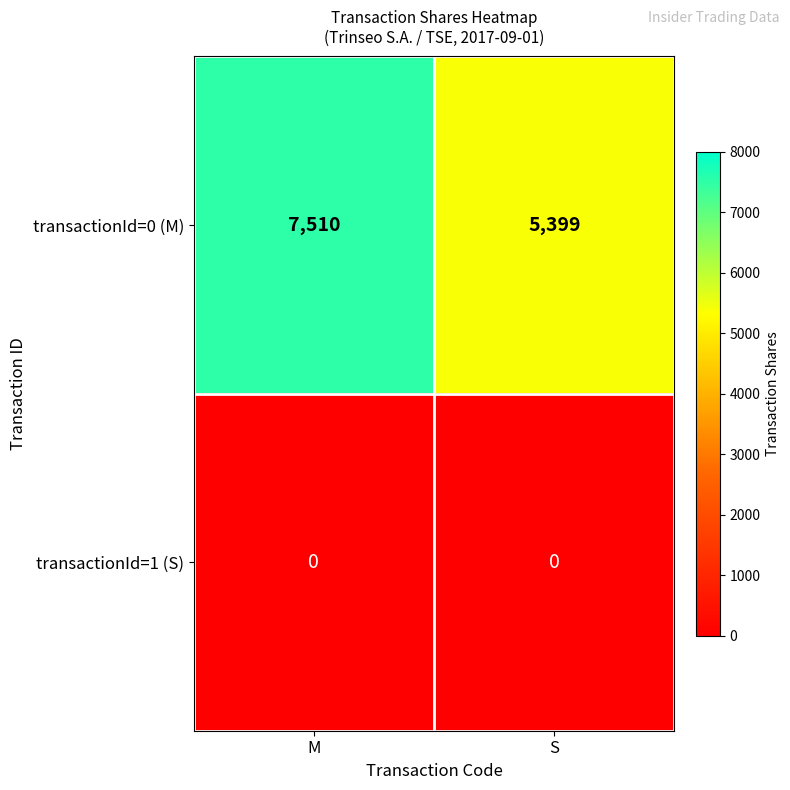

Reading left to right, transcribe all the data shown in this chart.

transactionId=0 (M): 7510	5399
transactionId=1 (S): 0	0